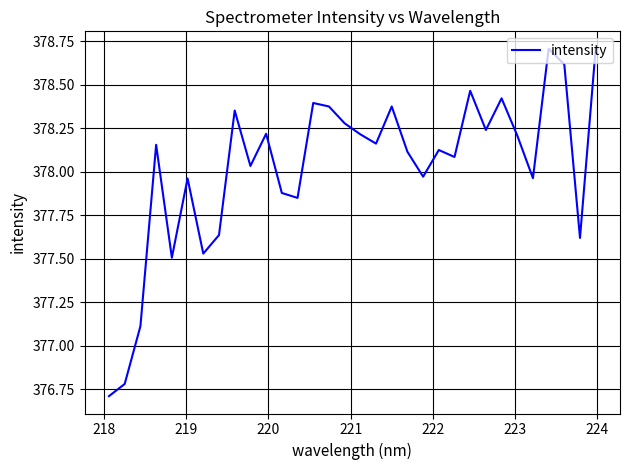

What is the maximum value shown in the chart?

378.7